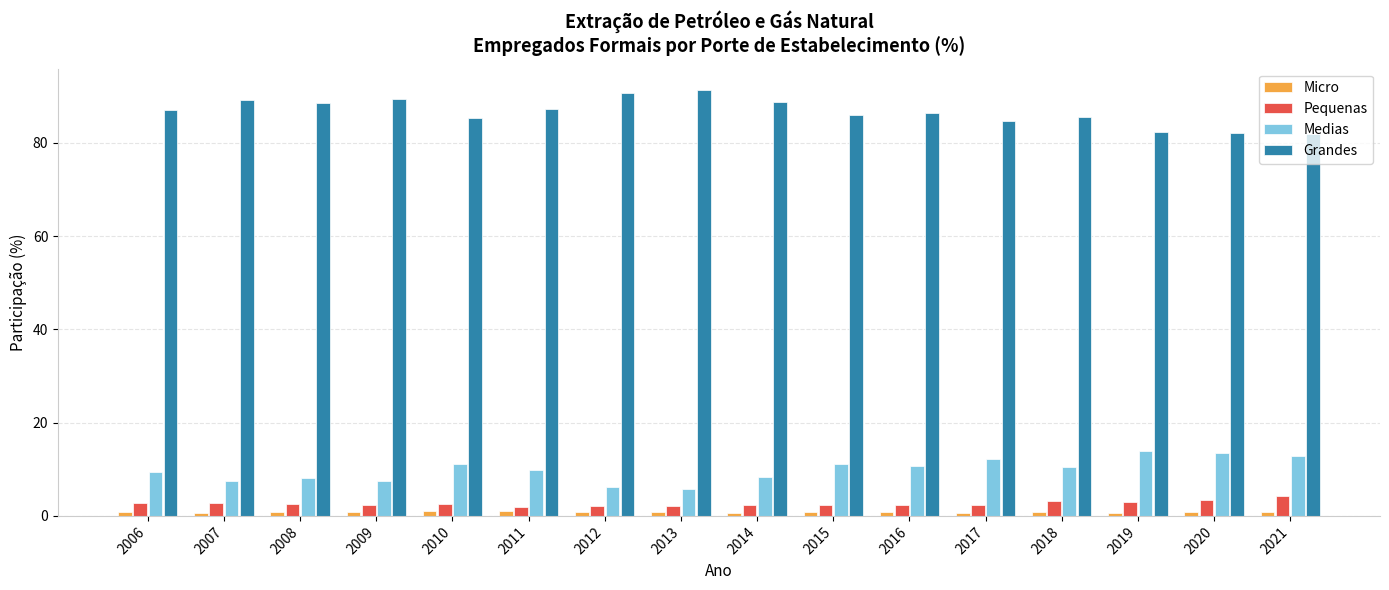

How many values in the Grandes series are below 87?

8